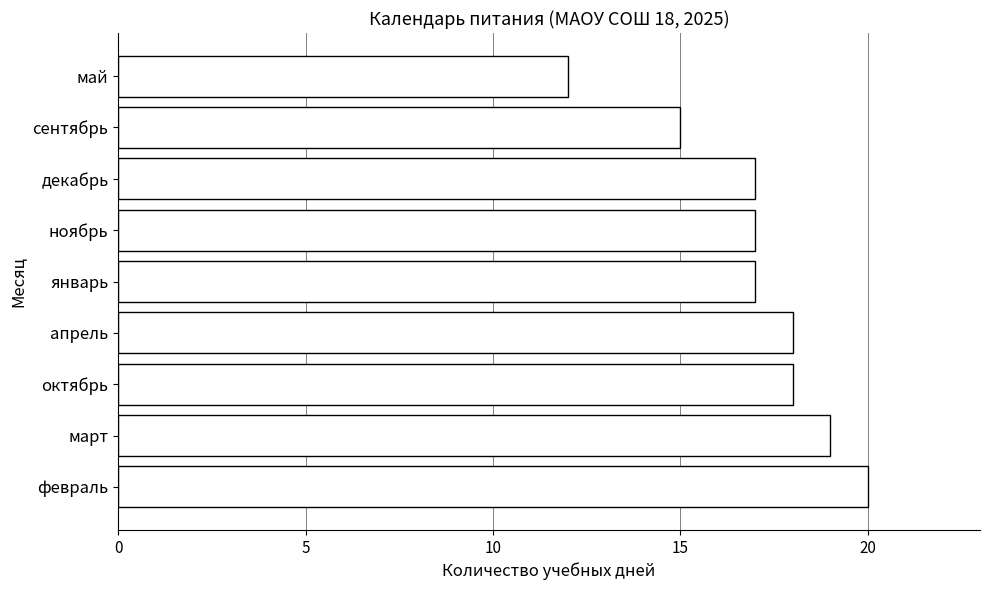

Read the value at сентябрь.

15